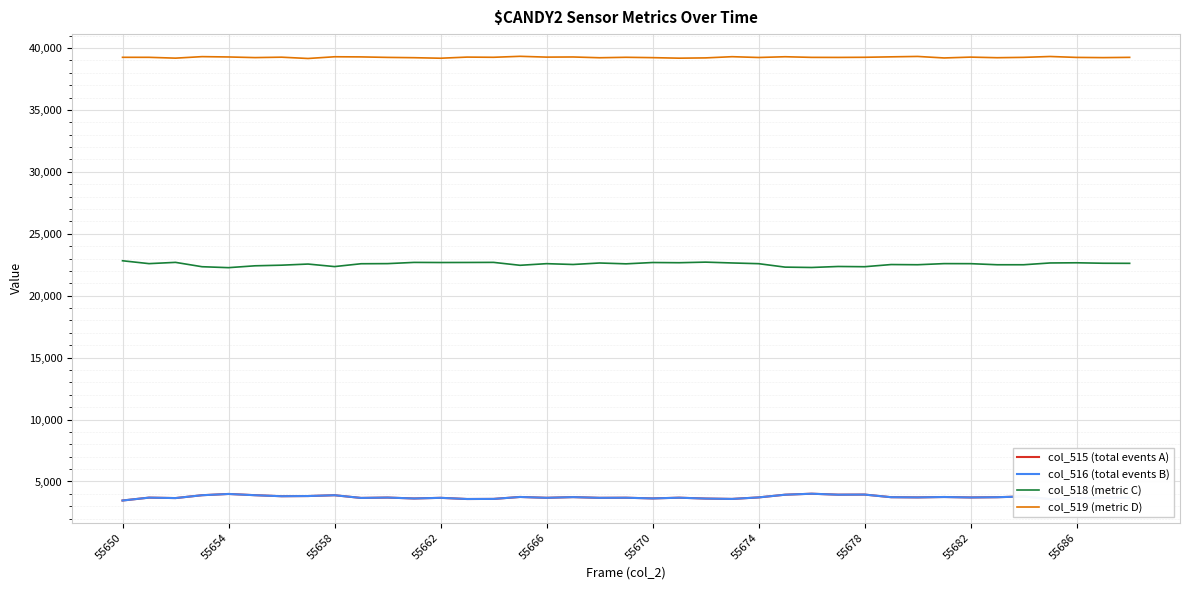

What is the minimum value shown in the chart?

3464